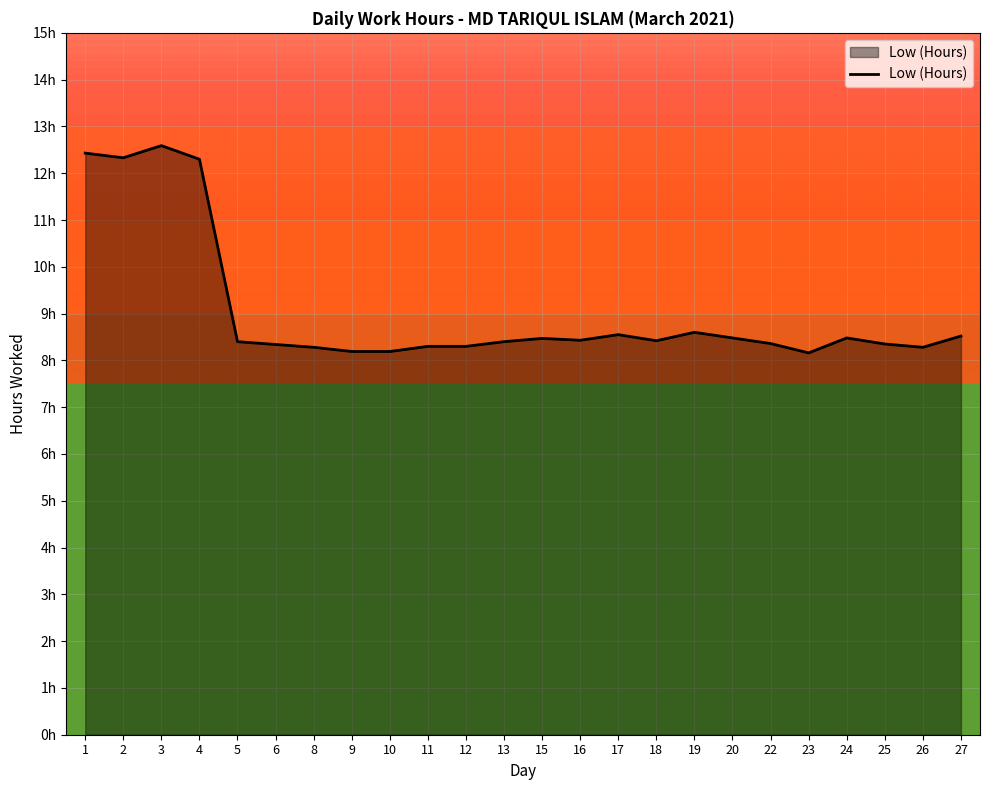

The value at 3 is 12.6. True or false?

True